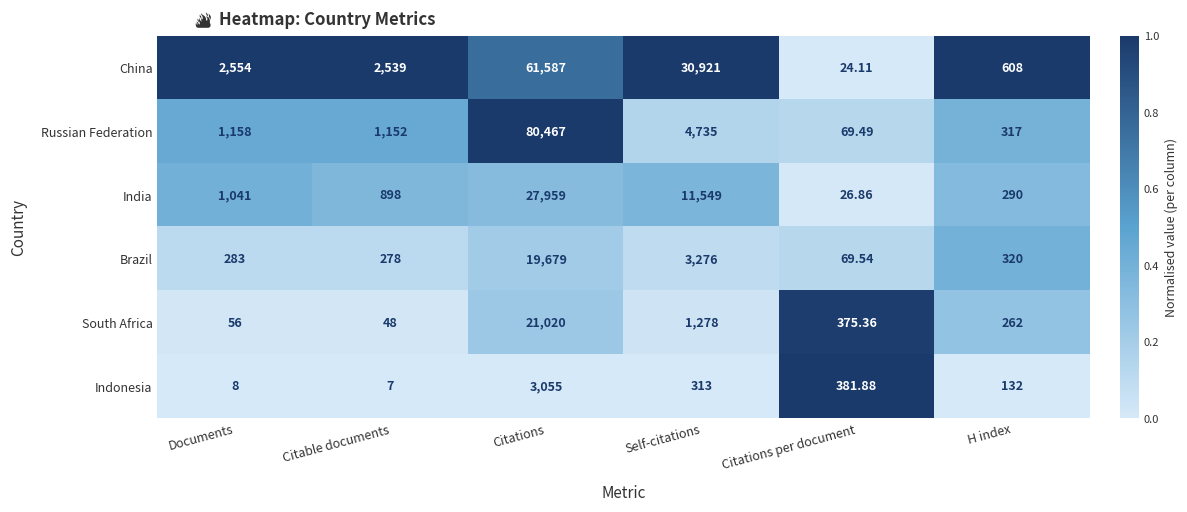

At which label is Brazil closest to 9874?

Self-citations